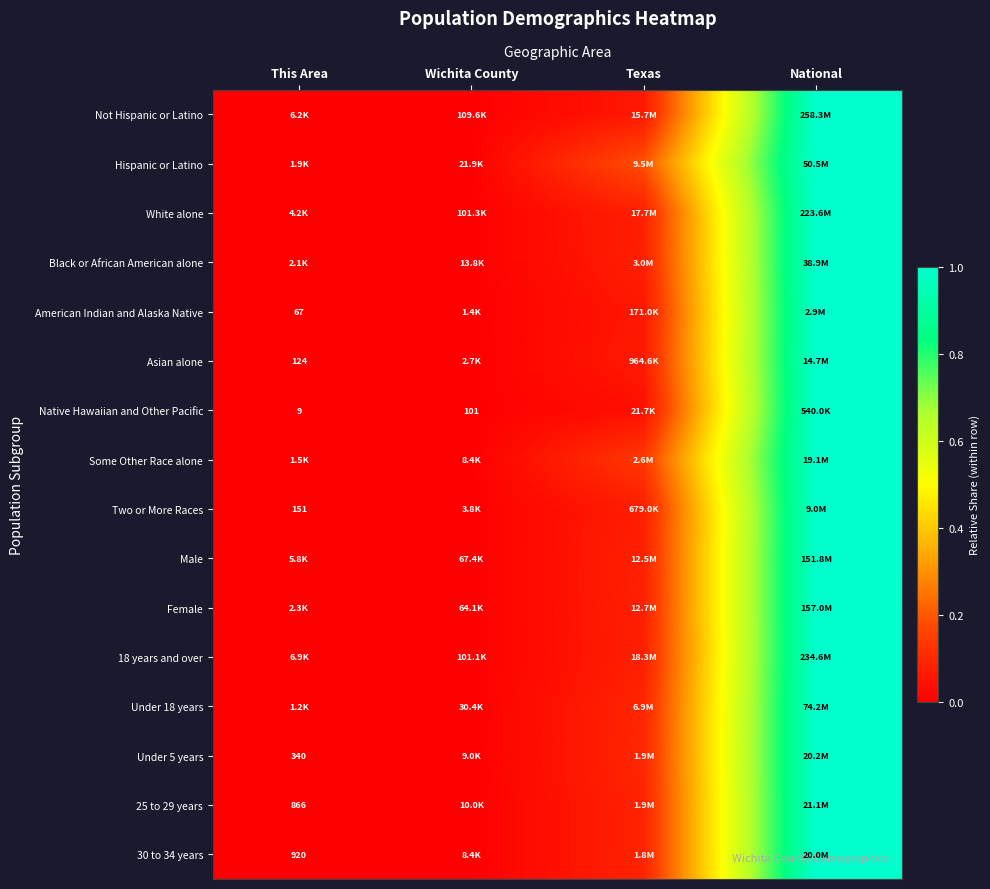

Is the value of Native Hawaiian and Other Pacific at Wichita County greater than the value of Under 5 years at This Area?

No